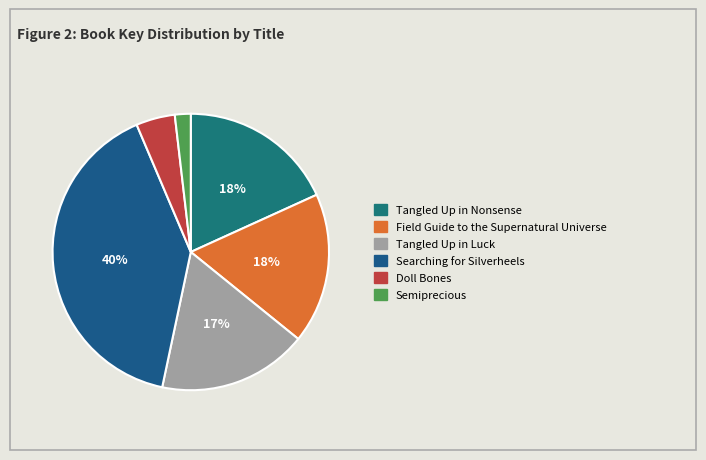

To the nearest percent, what is the difference between the Searching for Silverheels and Semiprecious slice percentages?

38%